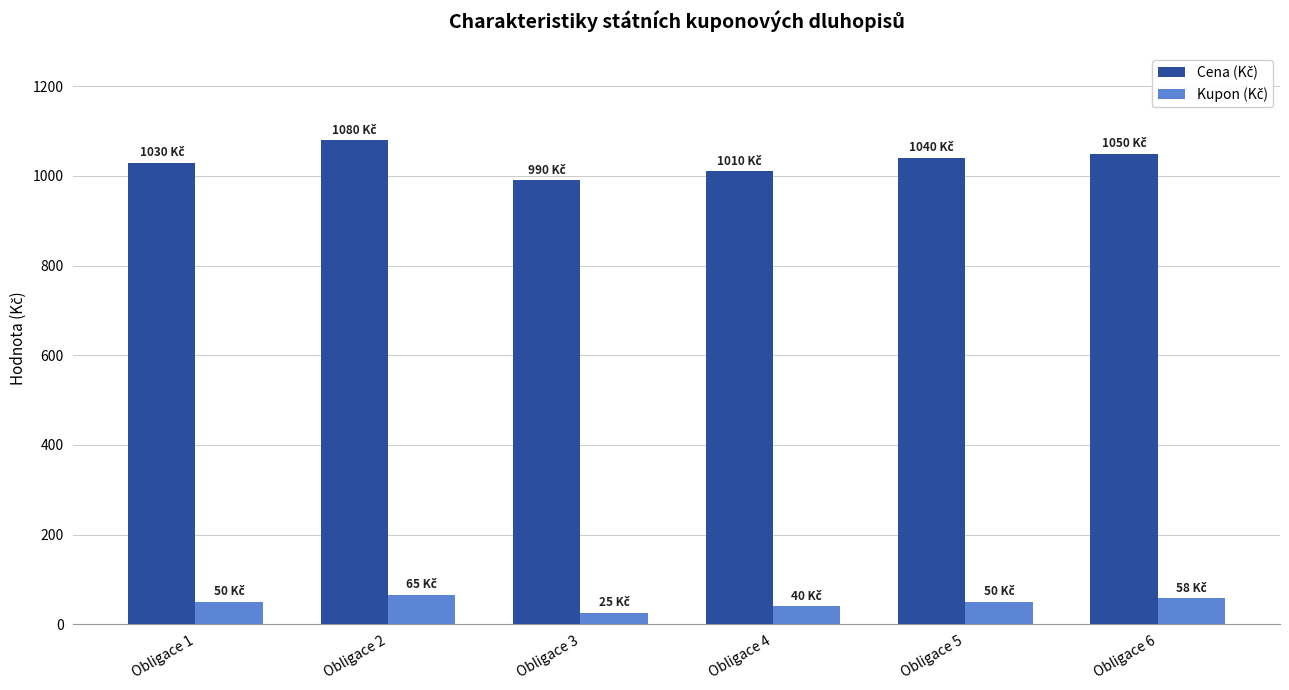

What is the spread (max minus min) of values at Obligace 5?

990